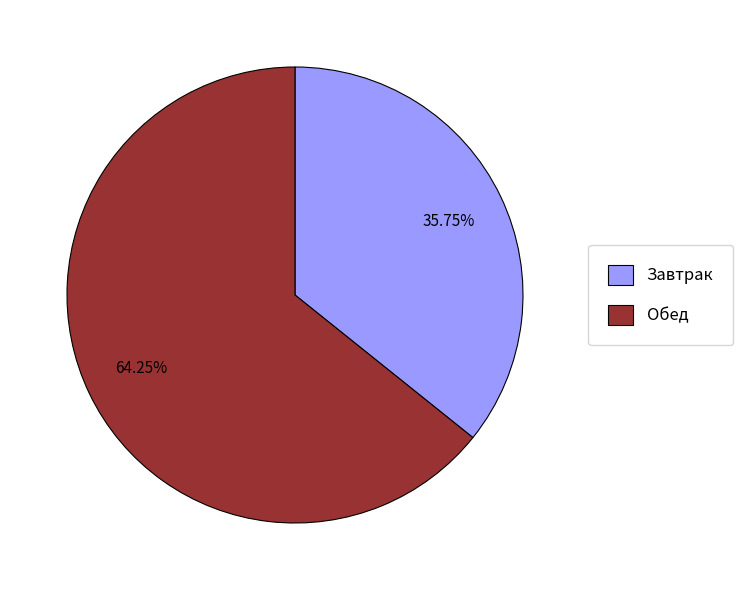

How many slices are in this pie chart?

2